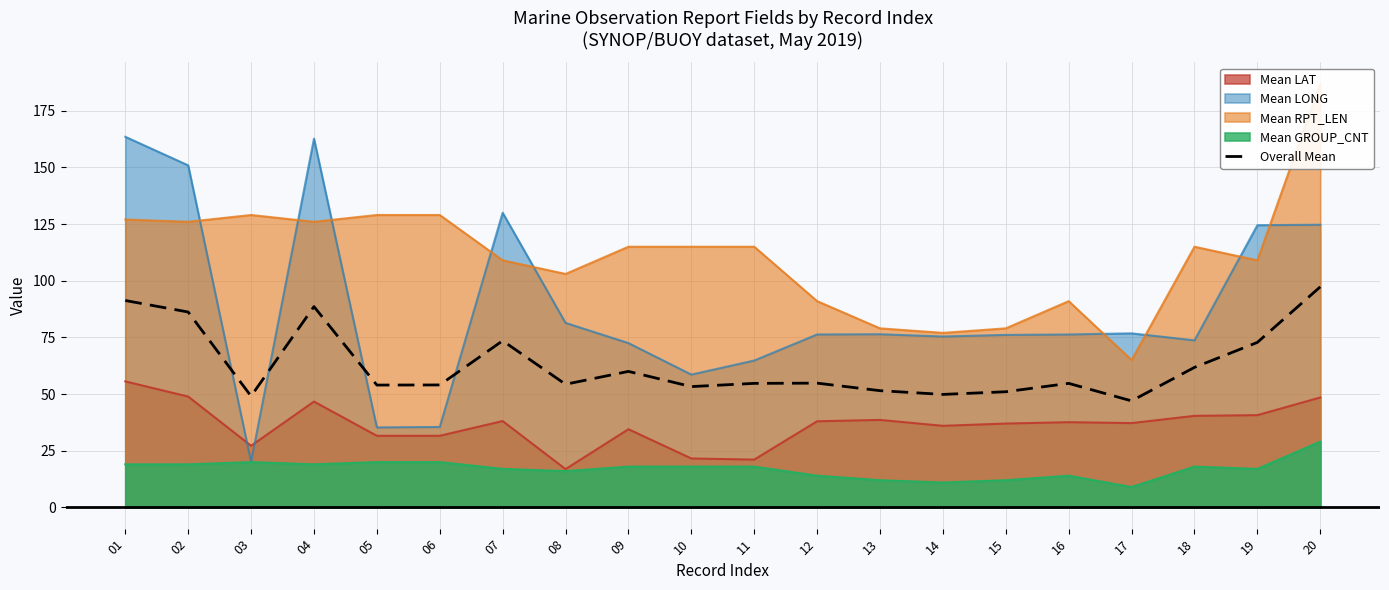

What is the change in value from 15 to 18?

+10.8